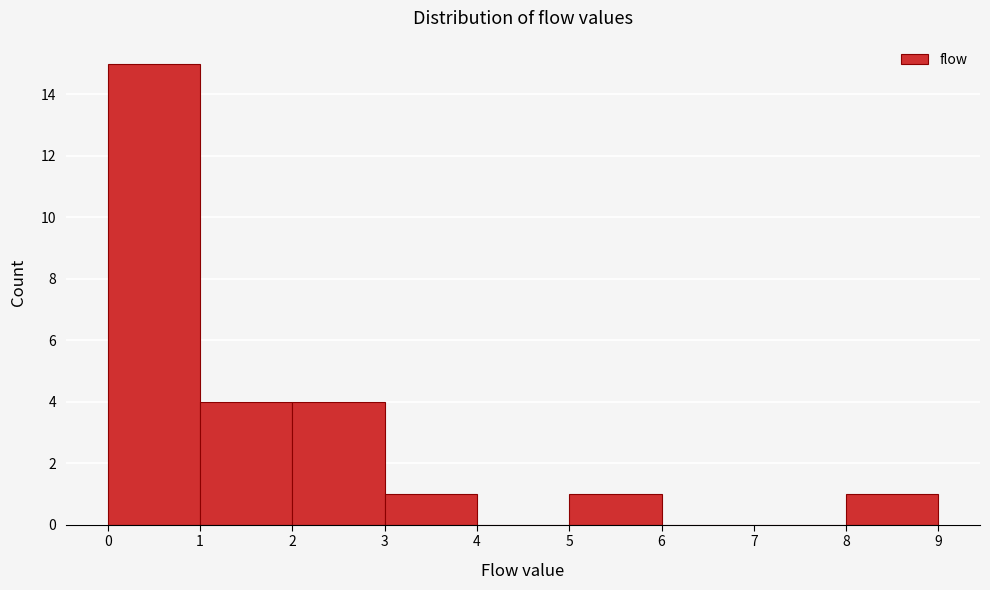

What is the height of the bar covering 1 to 2 on the x-axis? The values are not printed on the chart, so give them approximately, as read against the axis.

4